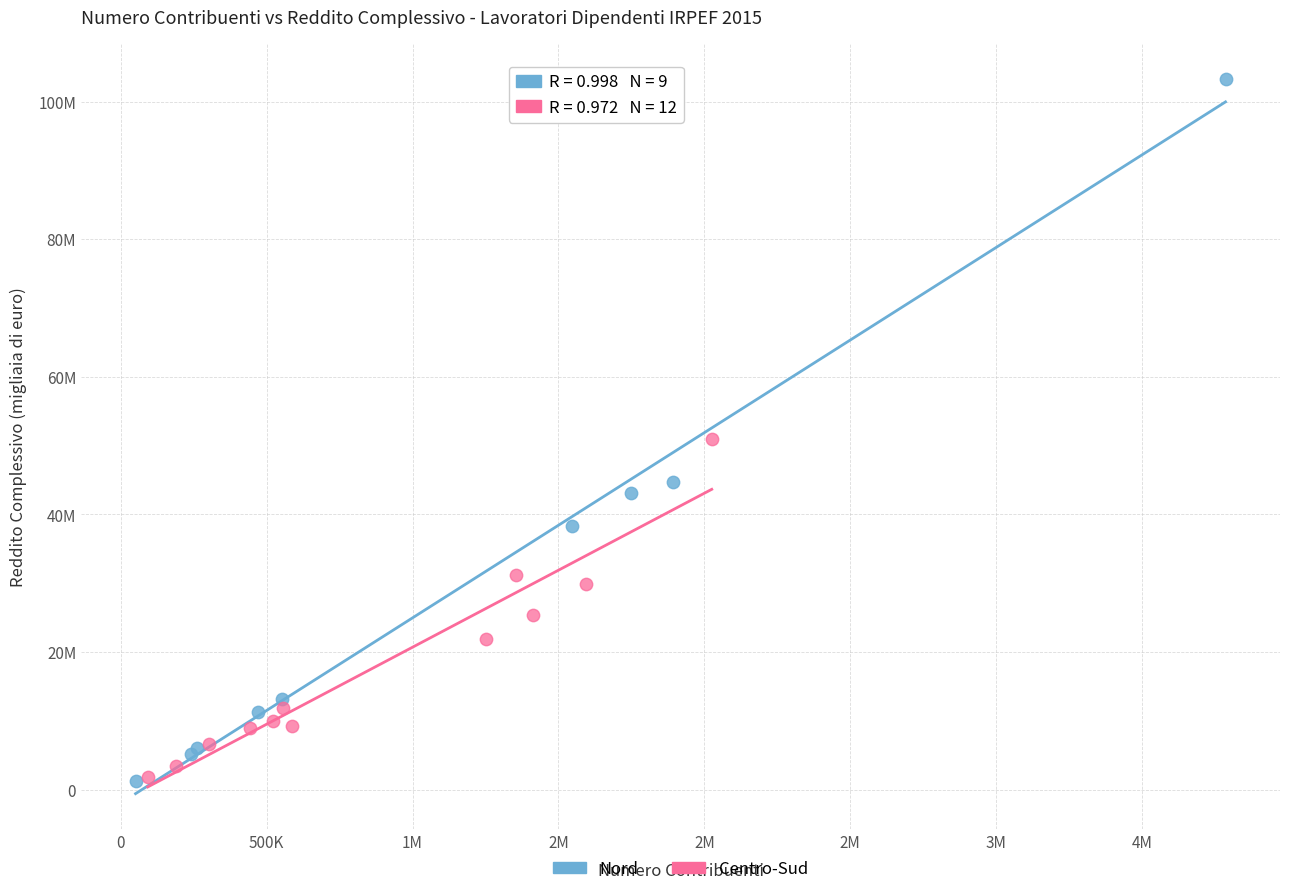

What are all the series names shown in the legend?

Nord, Centro-Sud